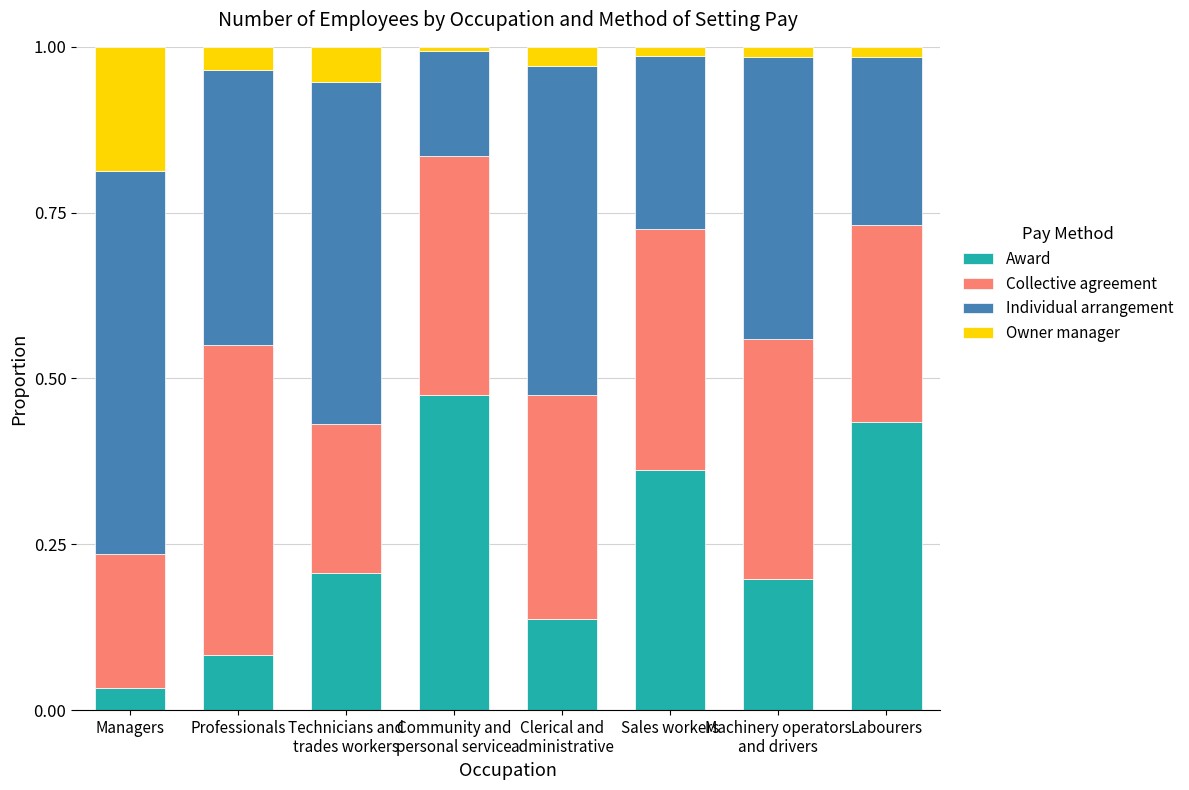

What is the total value across all series at Managers?

1.0